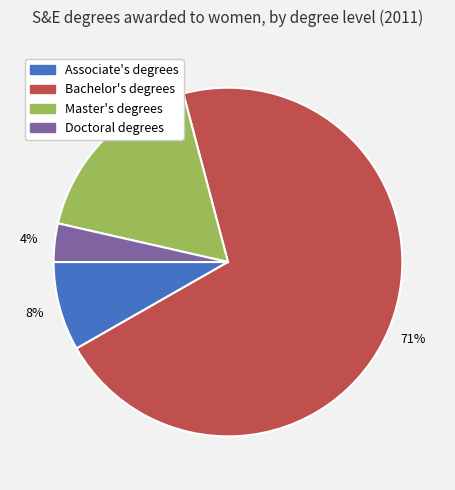

Rank the categories by value from highest to lowest.

Bachelor's degrees, Master's degrees, Associate's degrees, Doctoral degrees